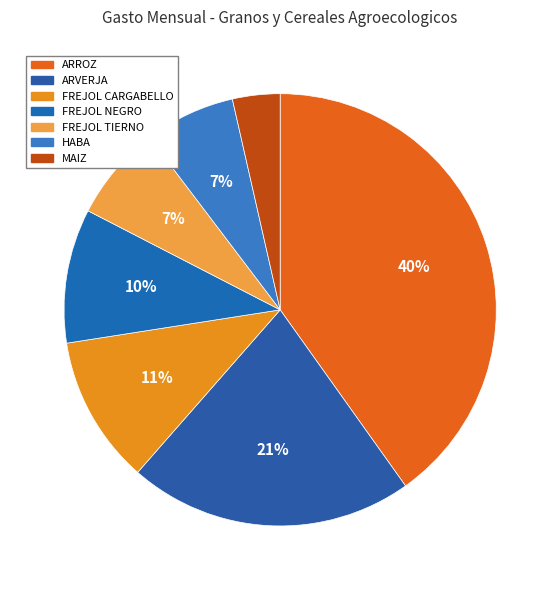

How many slices are in this pie chart?

7